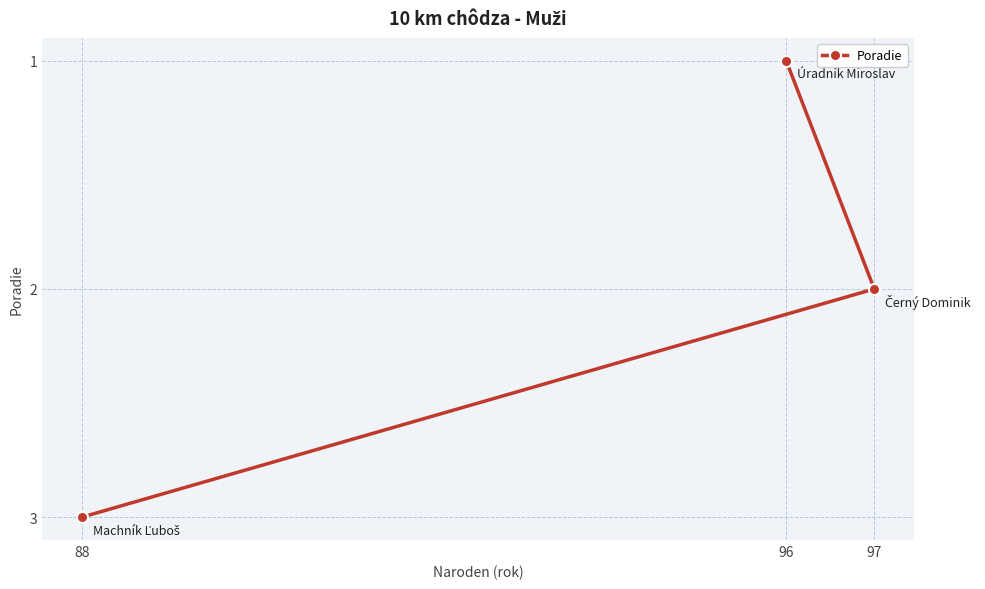

How many lines are shown in the chart?

1